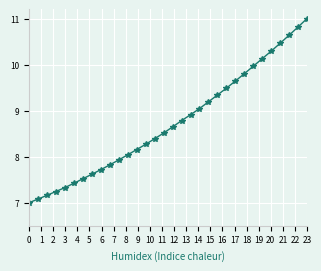

Does the chart display data point markers on the line(s)?

Yes